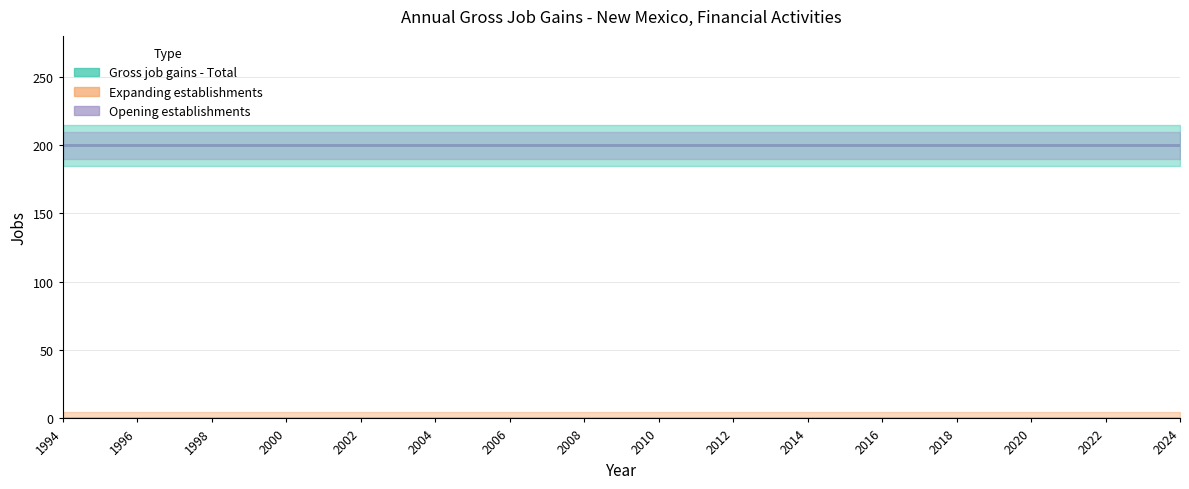

The value of Expanding establishments at 2022 is 0. True or false?

True